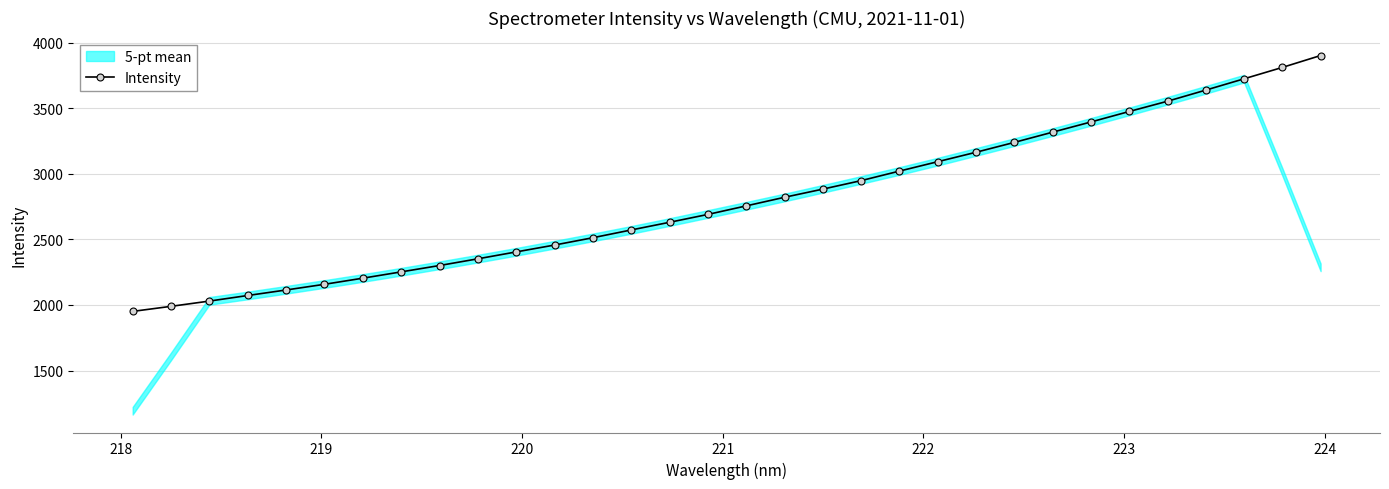

What is the highest value of the Intensity series?

3900.8